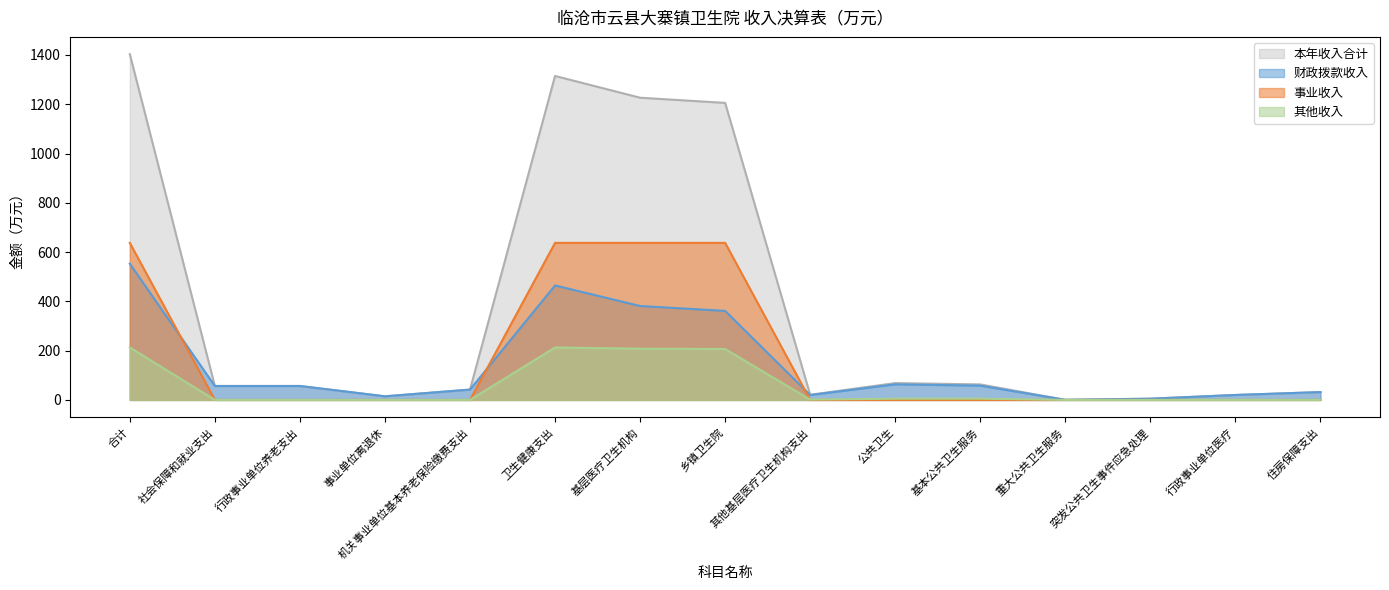

Is the value of 本年收入合计 at 乡镇卫生院 greater than the value of 财政拨款收入 at 基层医疗卫生机构?

Yes